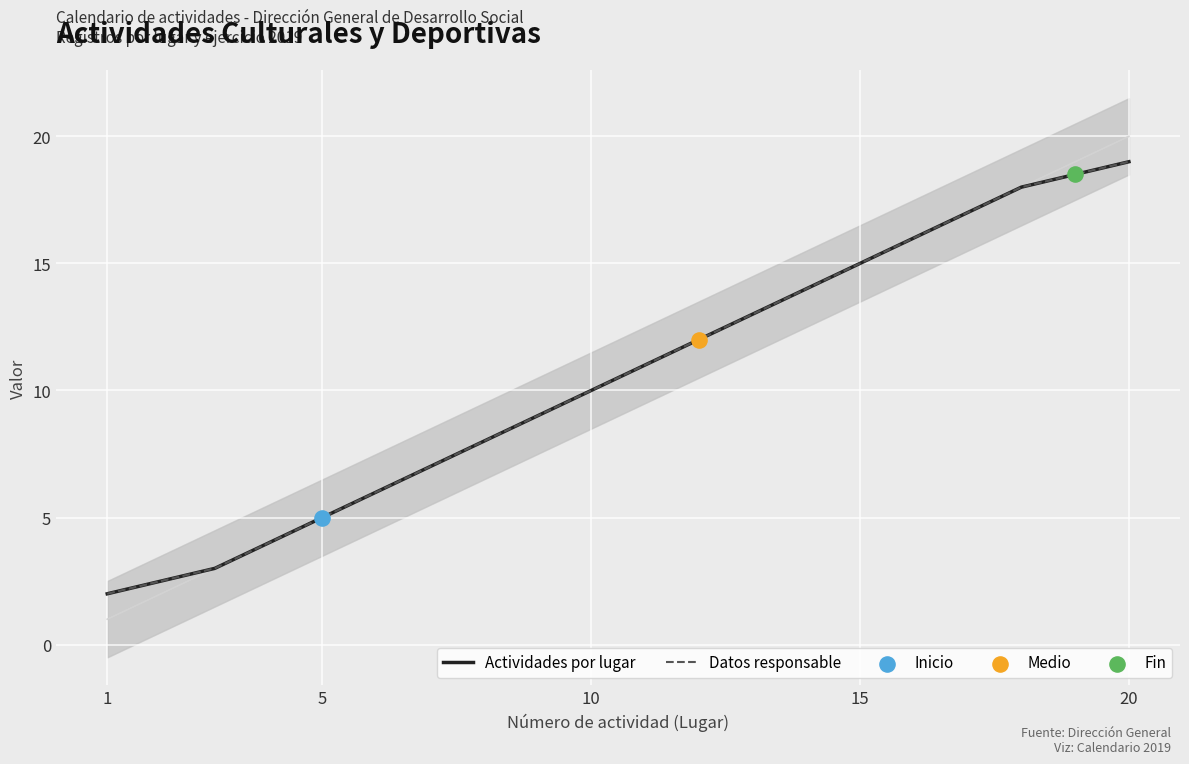

What are all the series names shown in the legend?

Actividades por lugar, Datos responsable